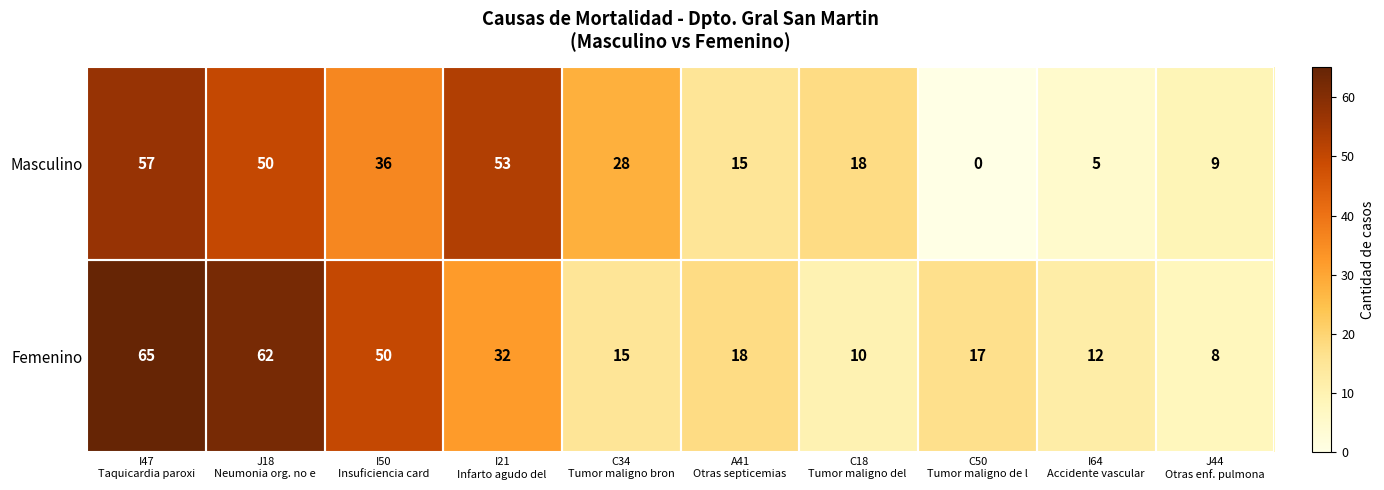

What is the average value of the Masculino series?

27